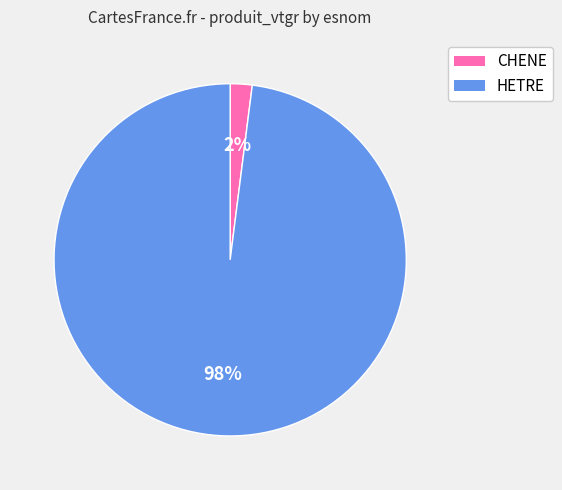

What percentage is the CHENE slice, to the nearest percent?

2%